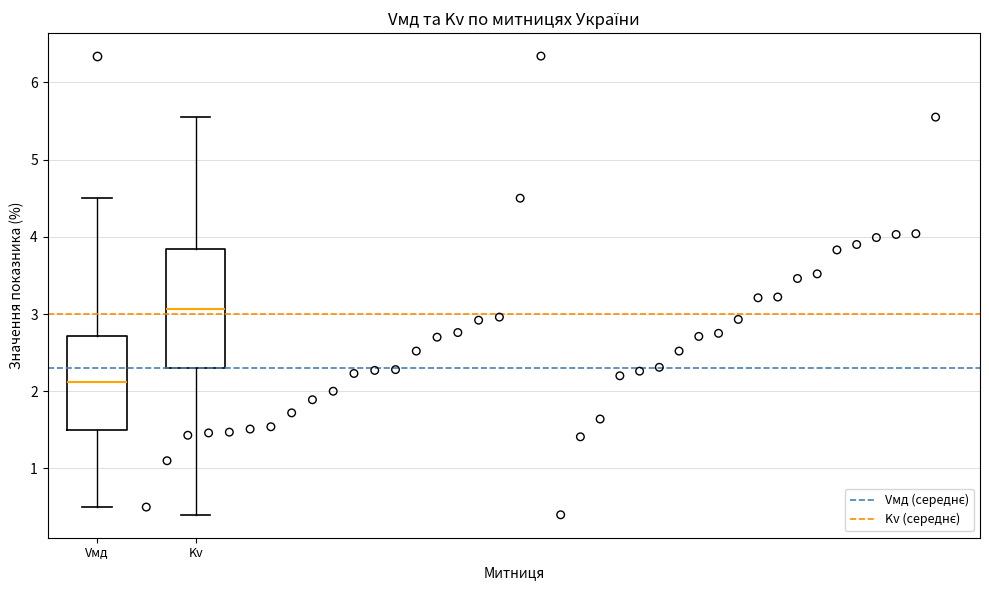

Where does the lower whisker of the box for Vмд end on the y-axis? The values are not printed on the chart, so give them approximately, as read against the axis.

0.5